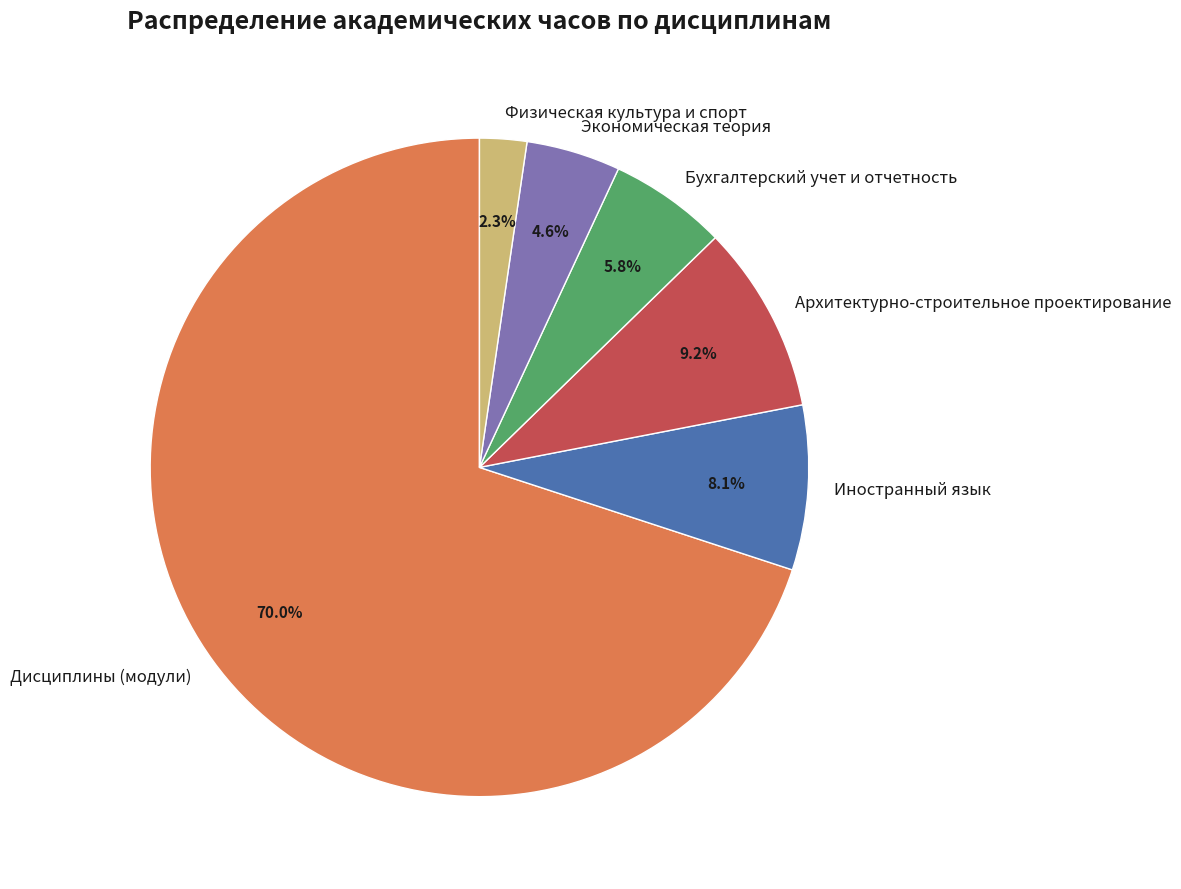

True or false: Иностранный язык accounts for 13% of the total.

False